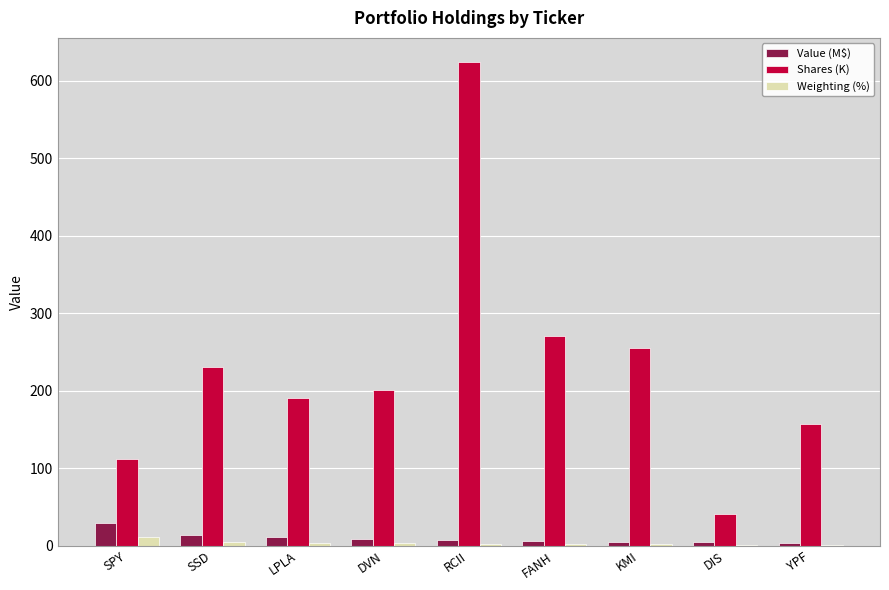

What is the sum of all Weighting (%) values?

32.3